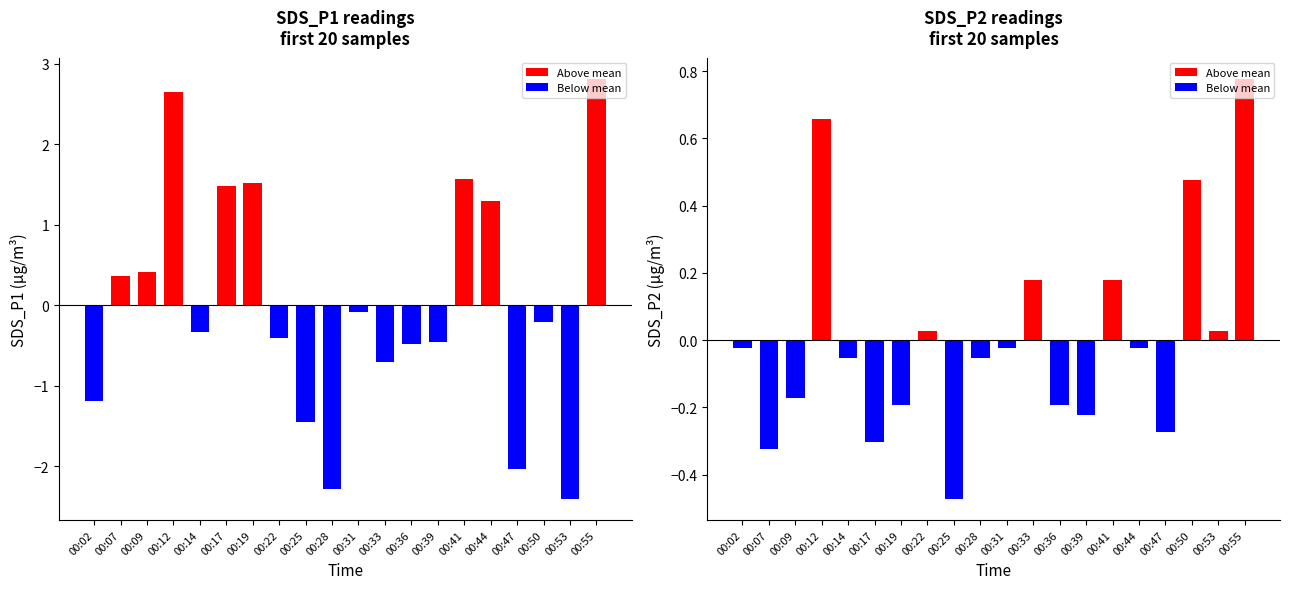

Which series has the largest total across all categories?

SDS_P2